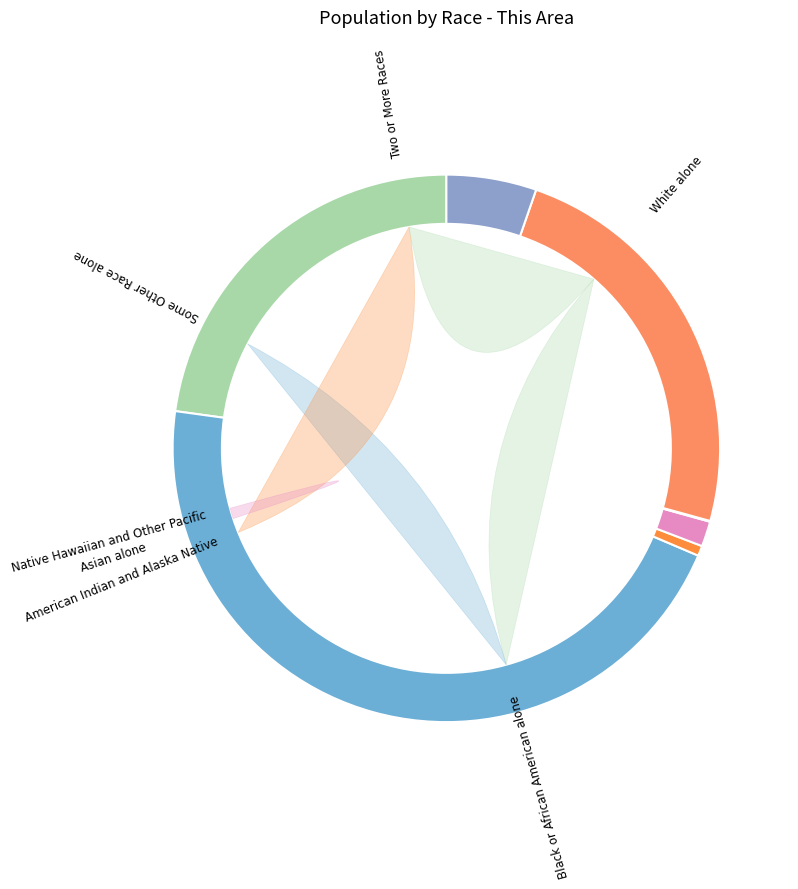

What percentage is the Two or More Races slice, to the nearest percent?

5%